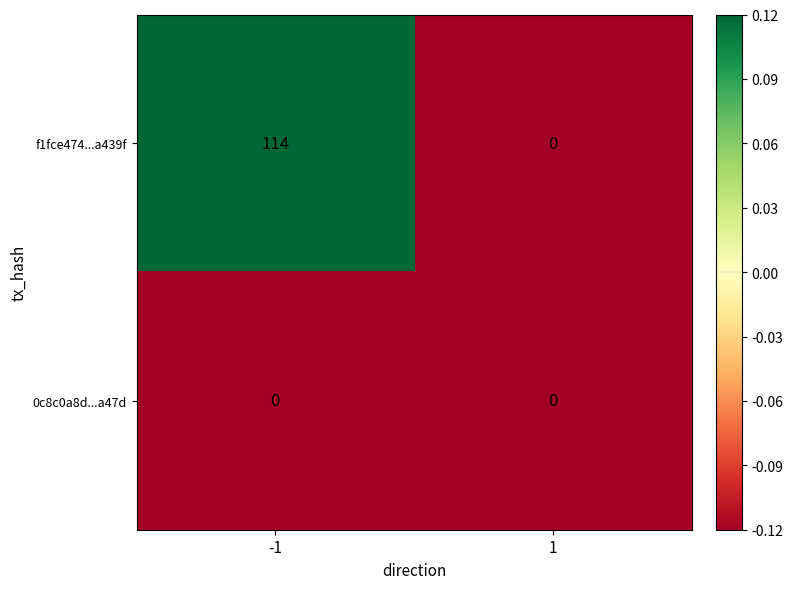

At -1, list the series in order from largest to smallest.

f1fce474...a439f, 0c8c0a8d...a47d